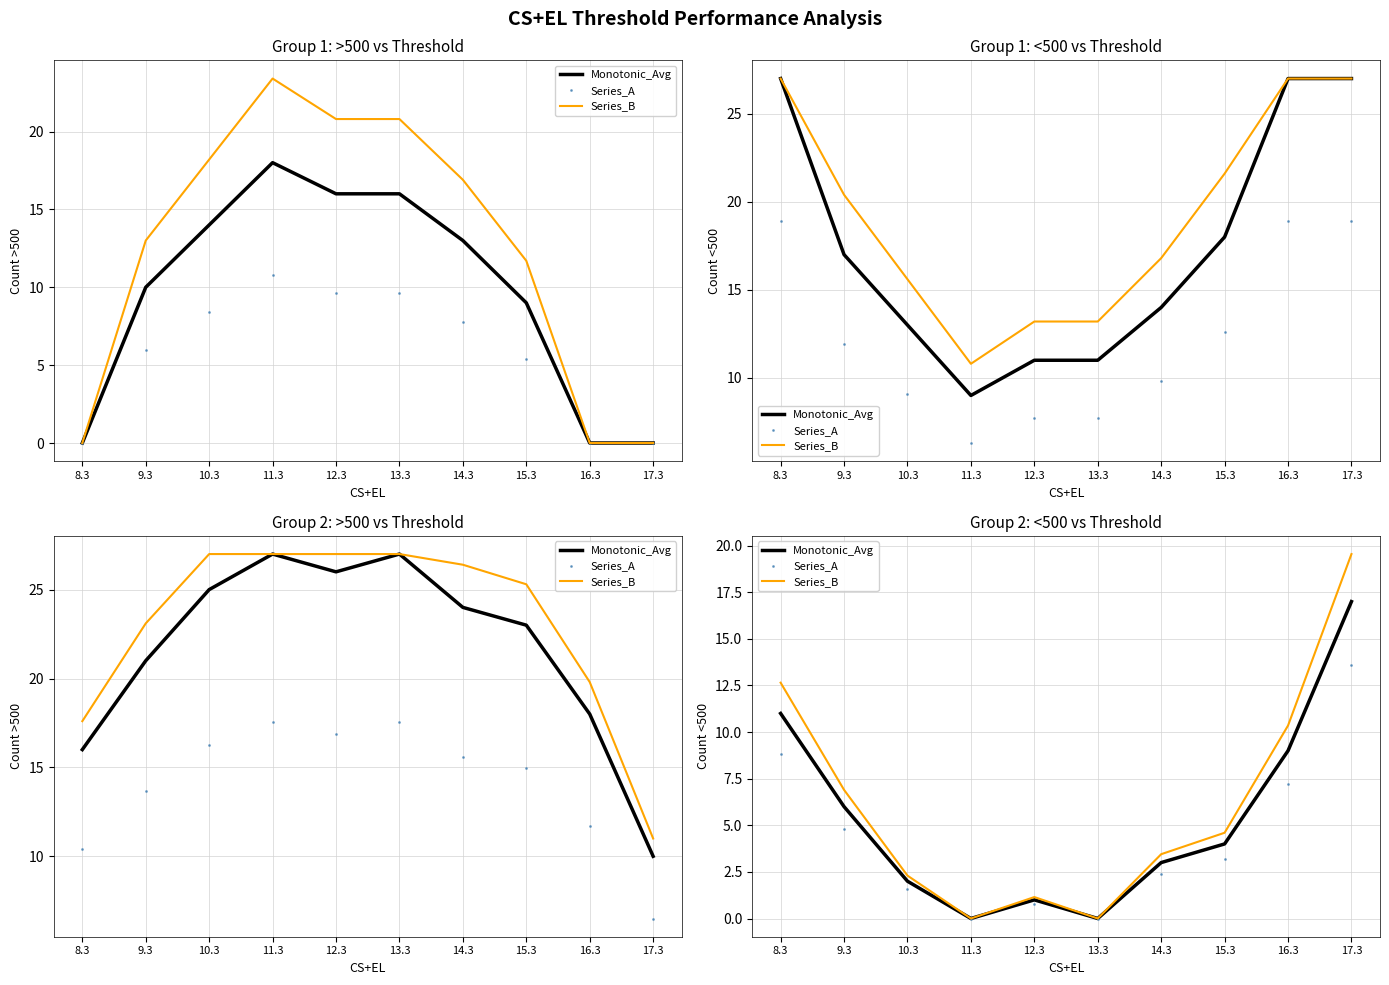

Is the value of Series_A at 14.3 greater than the value of Monotonic_Avg at 10.3?

Yes